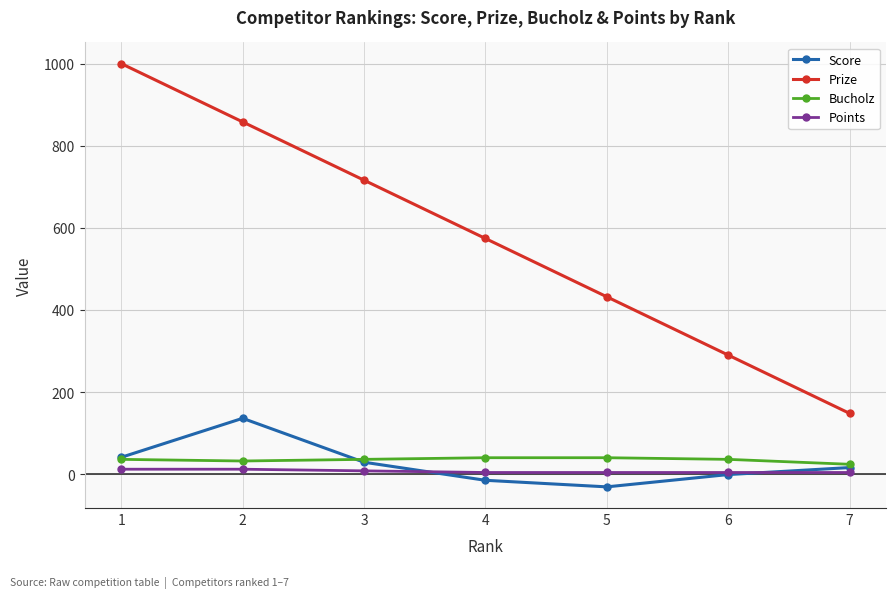

What is the difference between the second highest and second lowest values in the Prize series?

568